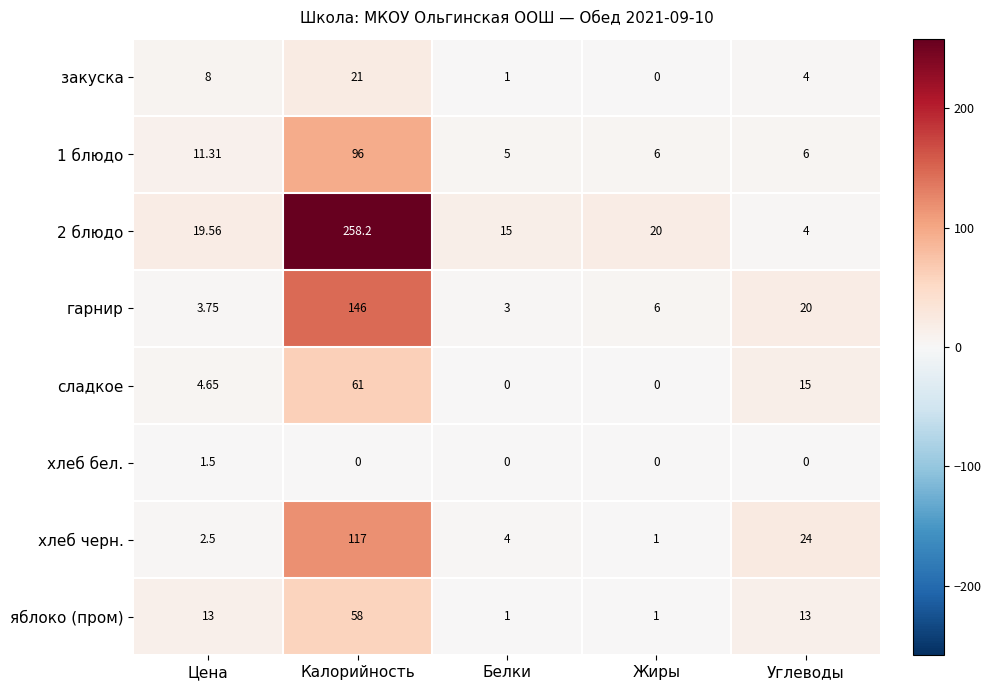

Where does the закуска series first go above 4?

Цена